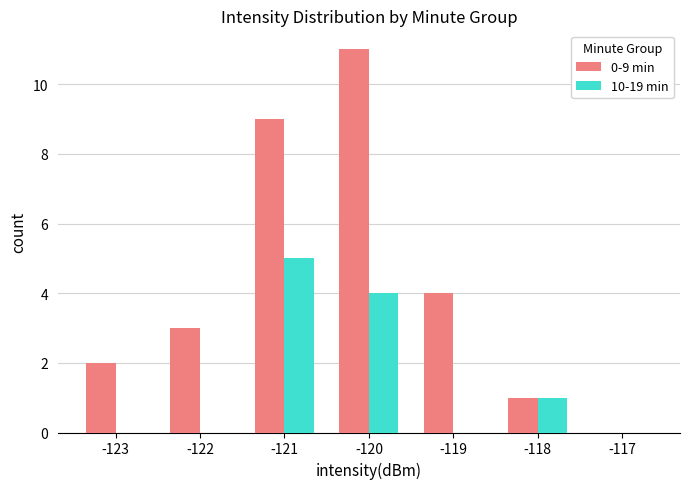

Is it true that 10-19 min equals 0 at -123?

True